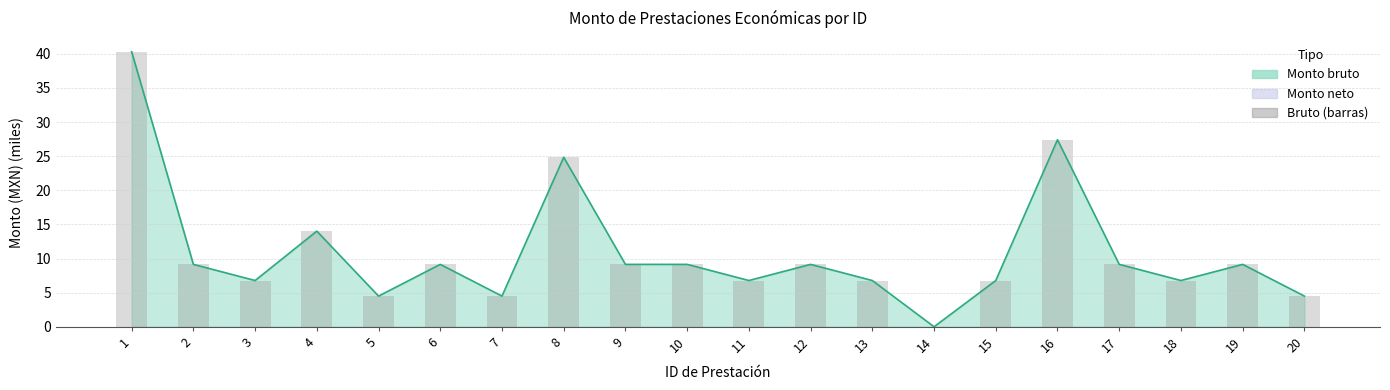

List the labels in order of value, smallest first.

14, 5, 7, 20, 3, 11, 13, 15, 18, 2, 6, 9, 10, 12, 17, 19, 4, 8, 16, 1